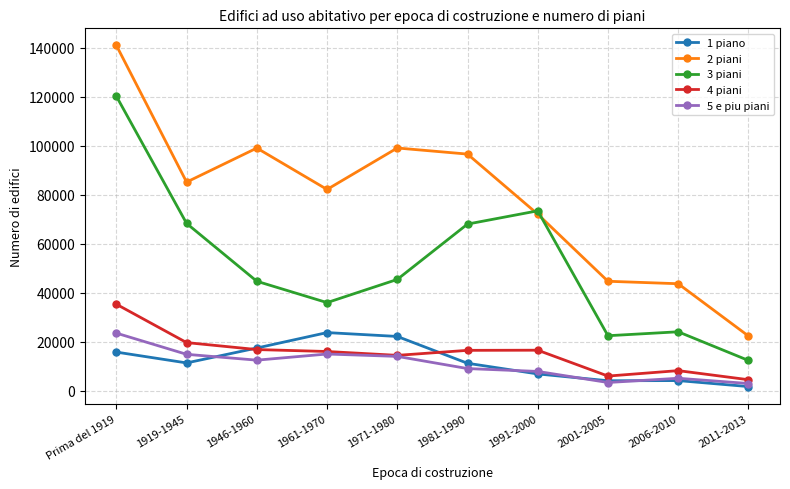

Which category has the highest value in the 5 e piu piani series?

Prima del 1919